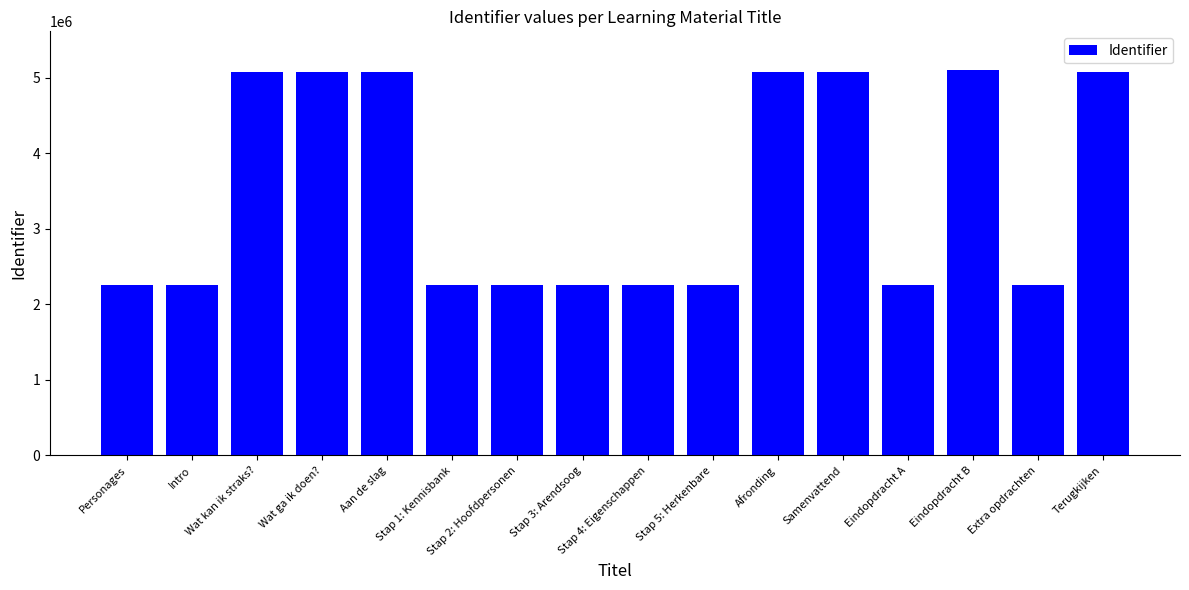

Approximately how many times larger is the value at Samenvattend compared to Stap 3: Arendsoog?

2.2